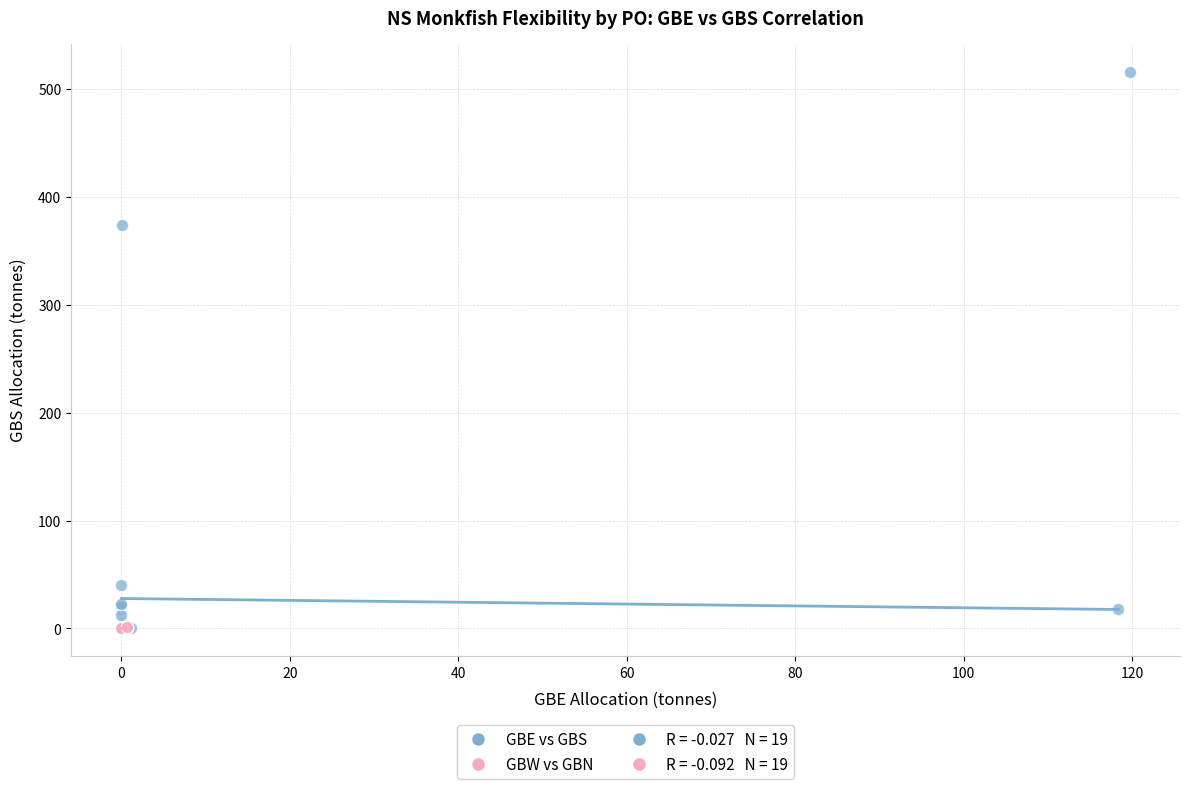

Which series reaches the maximum Y coordinate?

GBE vs GBS